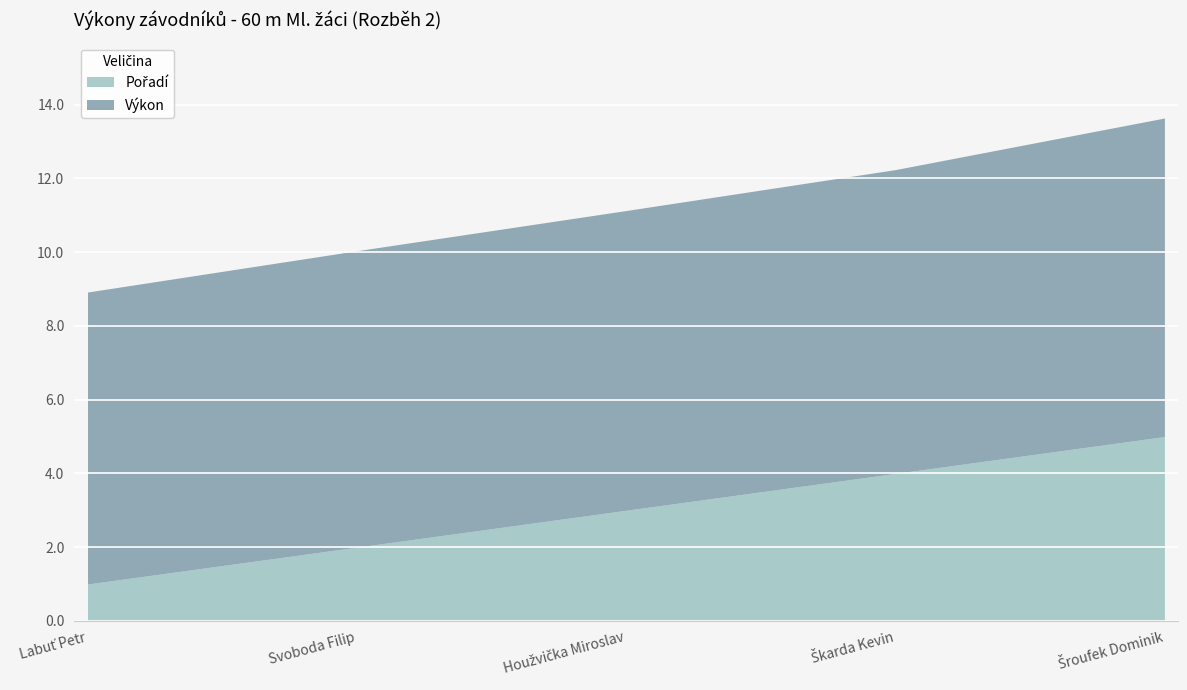

The value at Svoboda Filip is 10.0. True or false?

True